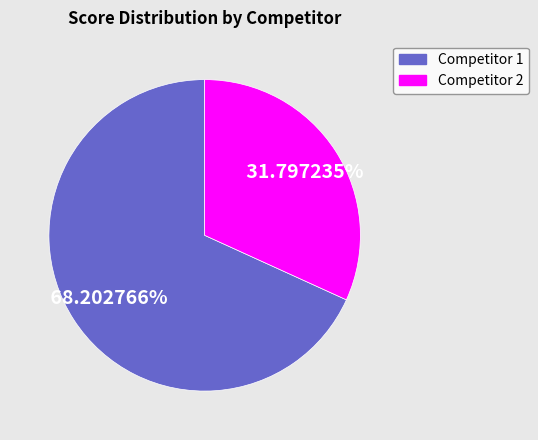

To the nearest percent, what is the average slice percentage?

50%